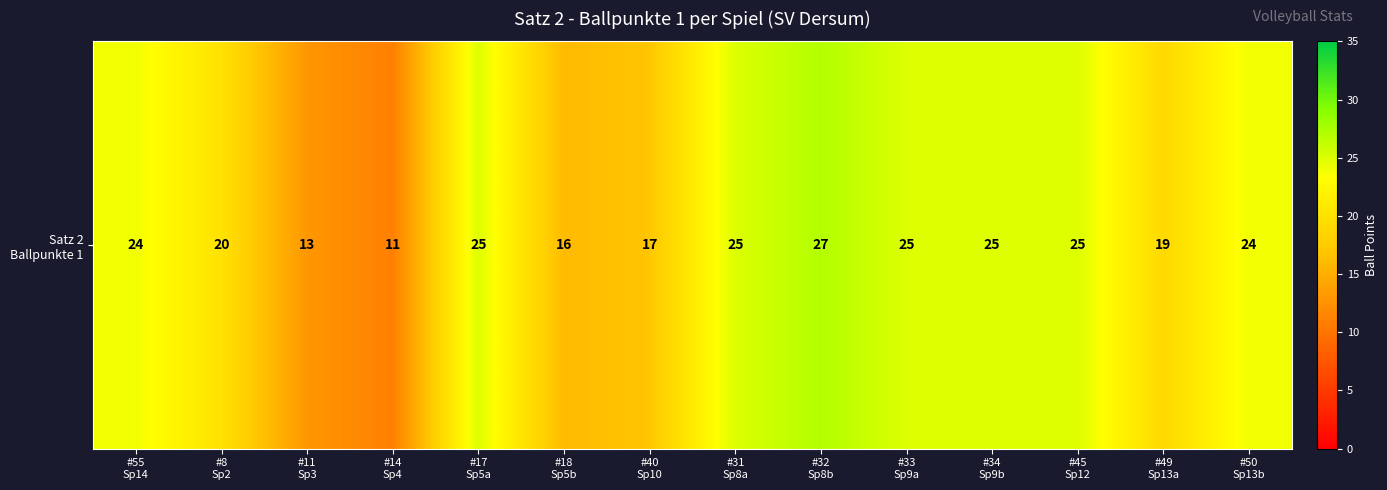

Reading left to right, transcribe all the data shown in this chart.

24	20	13	11	25	16	17	25	27	25	25	25	19	24